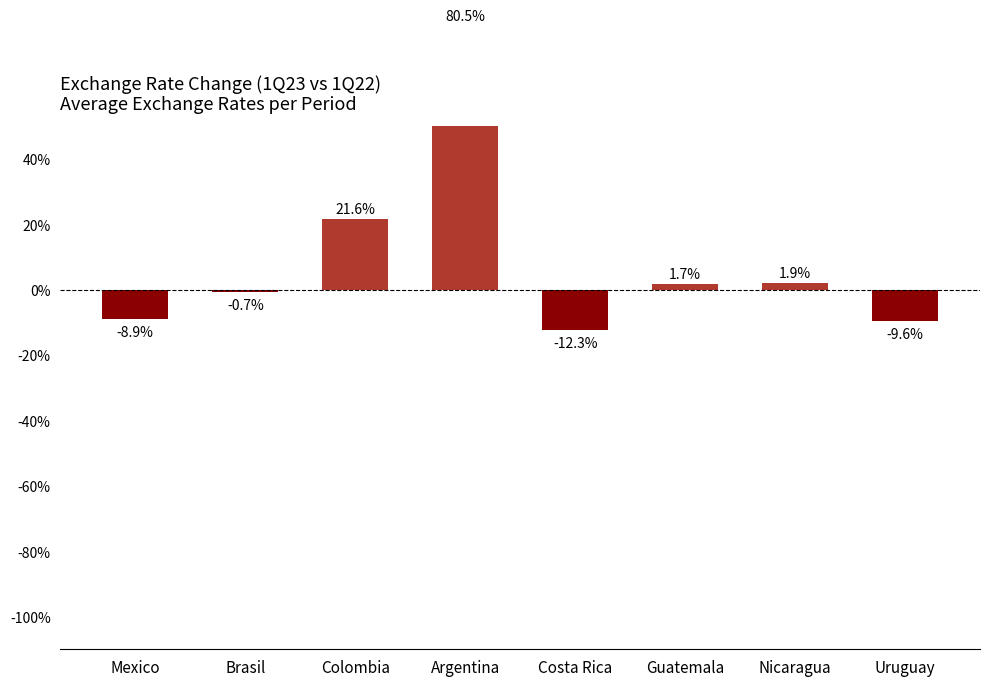

At which label does the data first exceed 0?

Colombia